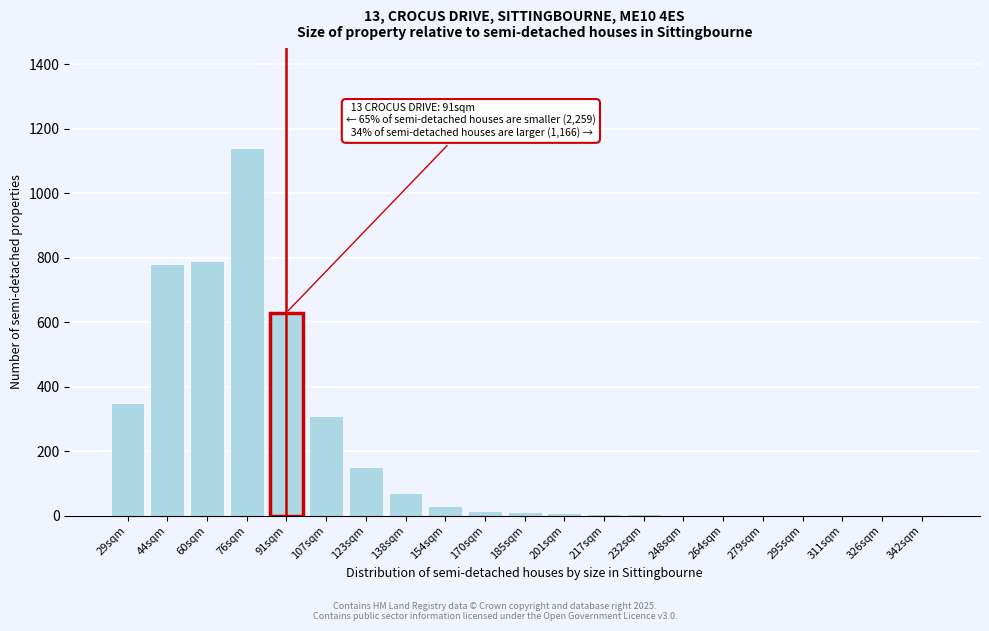

What is the sum of all values?

4303